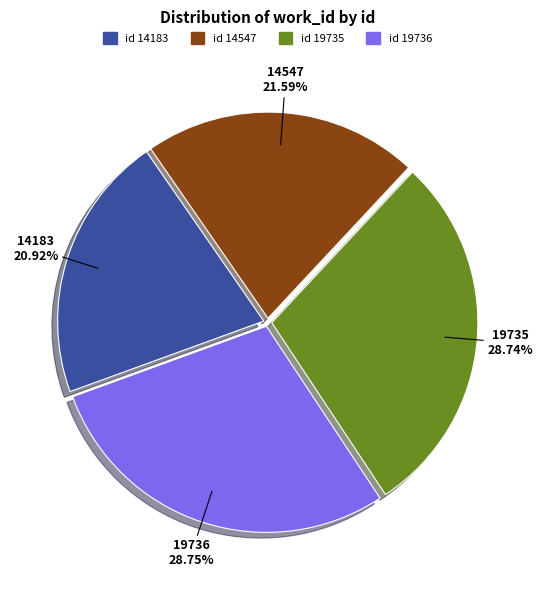

Is there a majority slice in this chart?

No